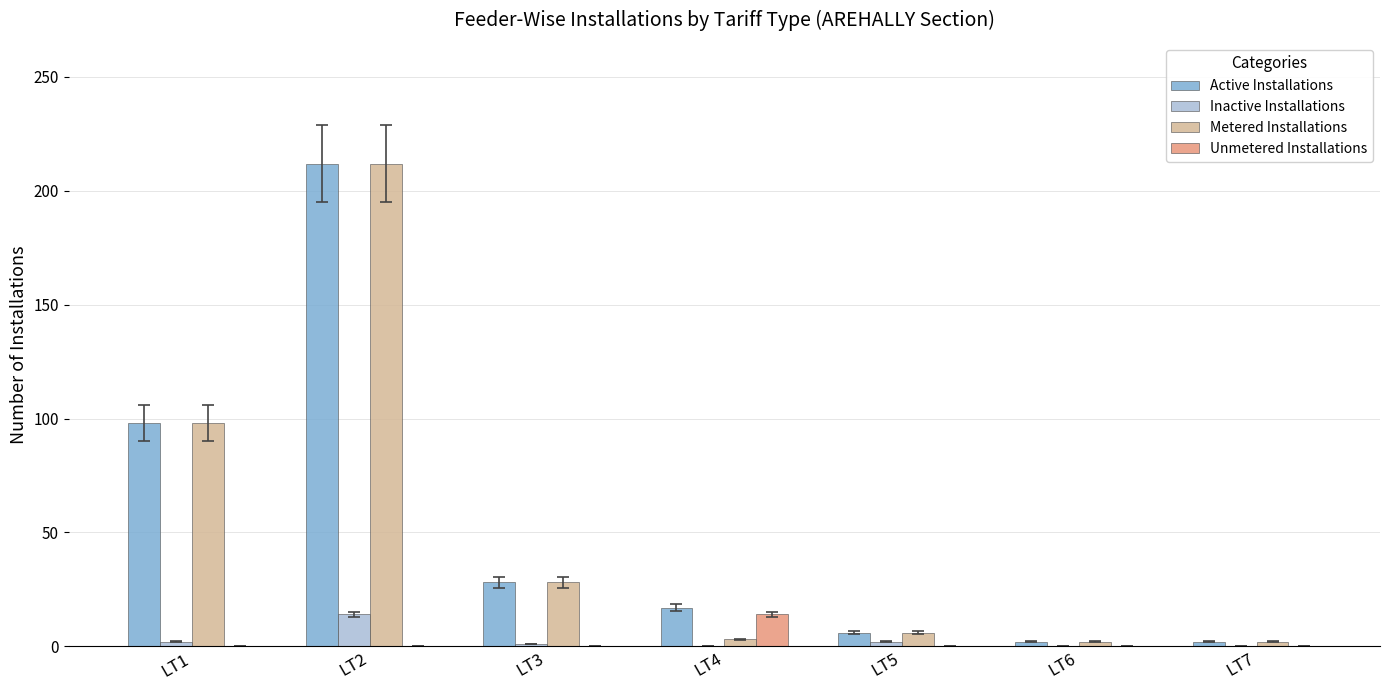

Does the chart contain stacked bars?

No